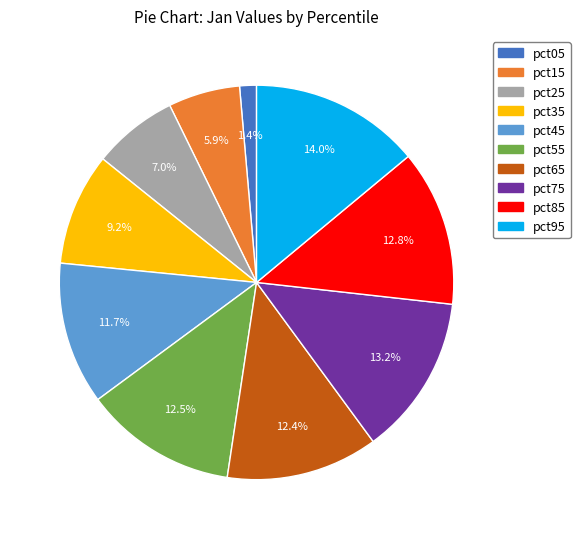

Do pct15 and pct35 together represent more than half of the pie?

No